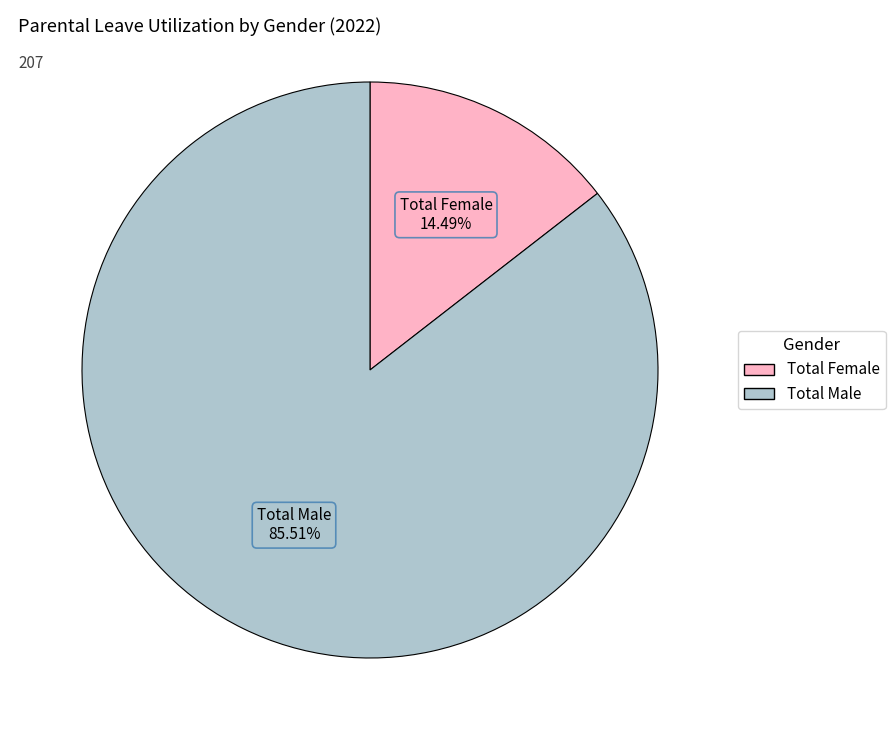

Is there any slice that represents more than half of the pie?

Yes